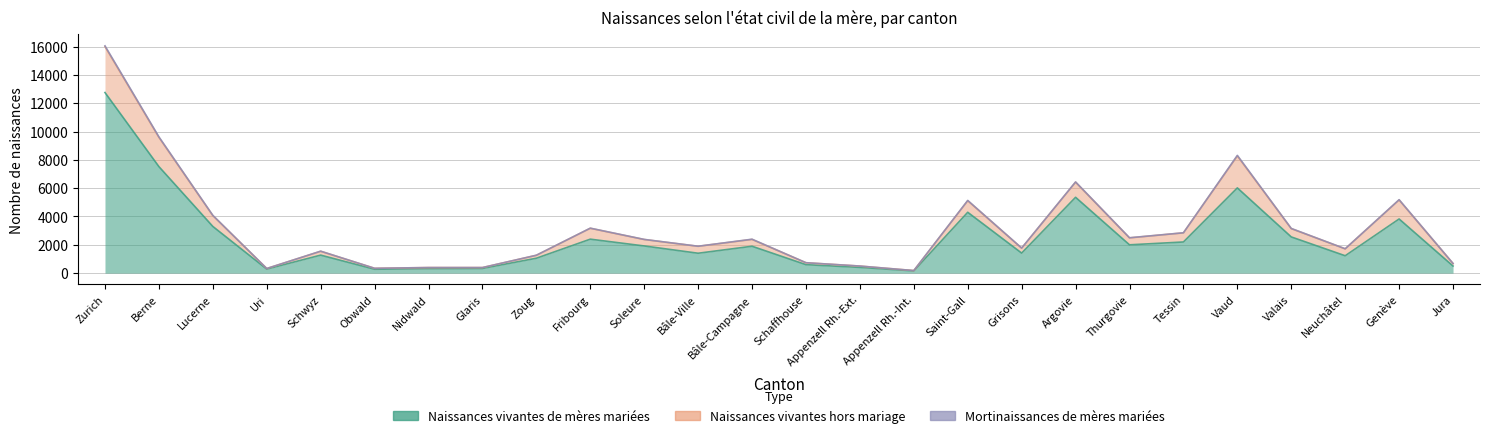

Is the value of Naissances vivantes hors mariage at Nidwald greater than the value of Naissances vivantes de mères mariées at Schaffhouse?

No